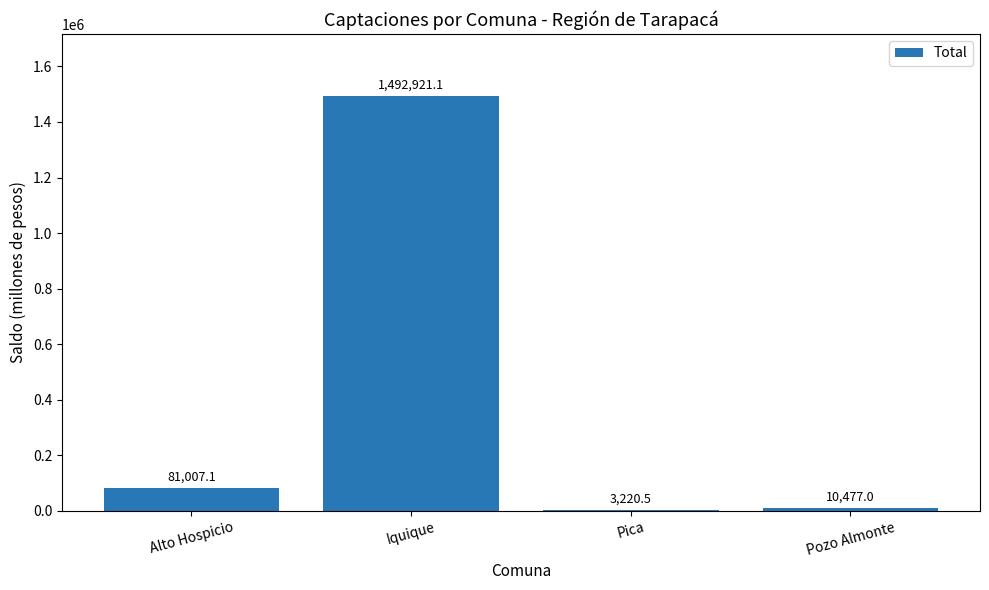

Reading right to left, transcribe all the data shown in this chart.

10477.0	3220.5	1492921.1	81007.1